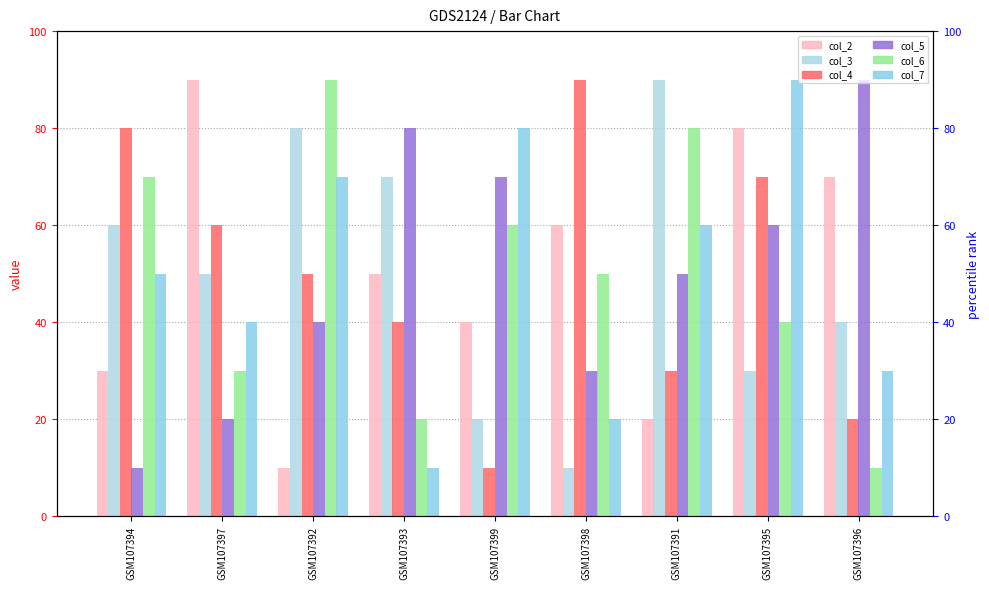

What is the label of the 5th bar from the right?

GSM107399